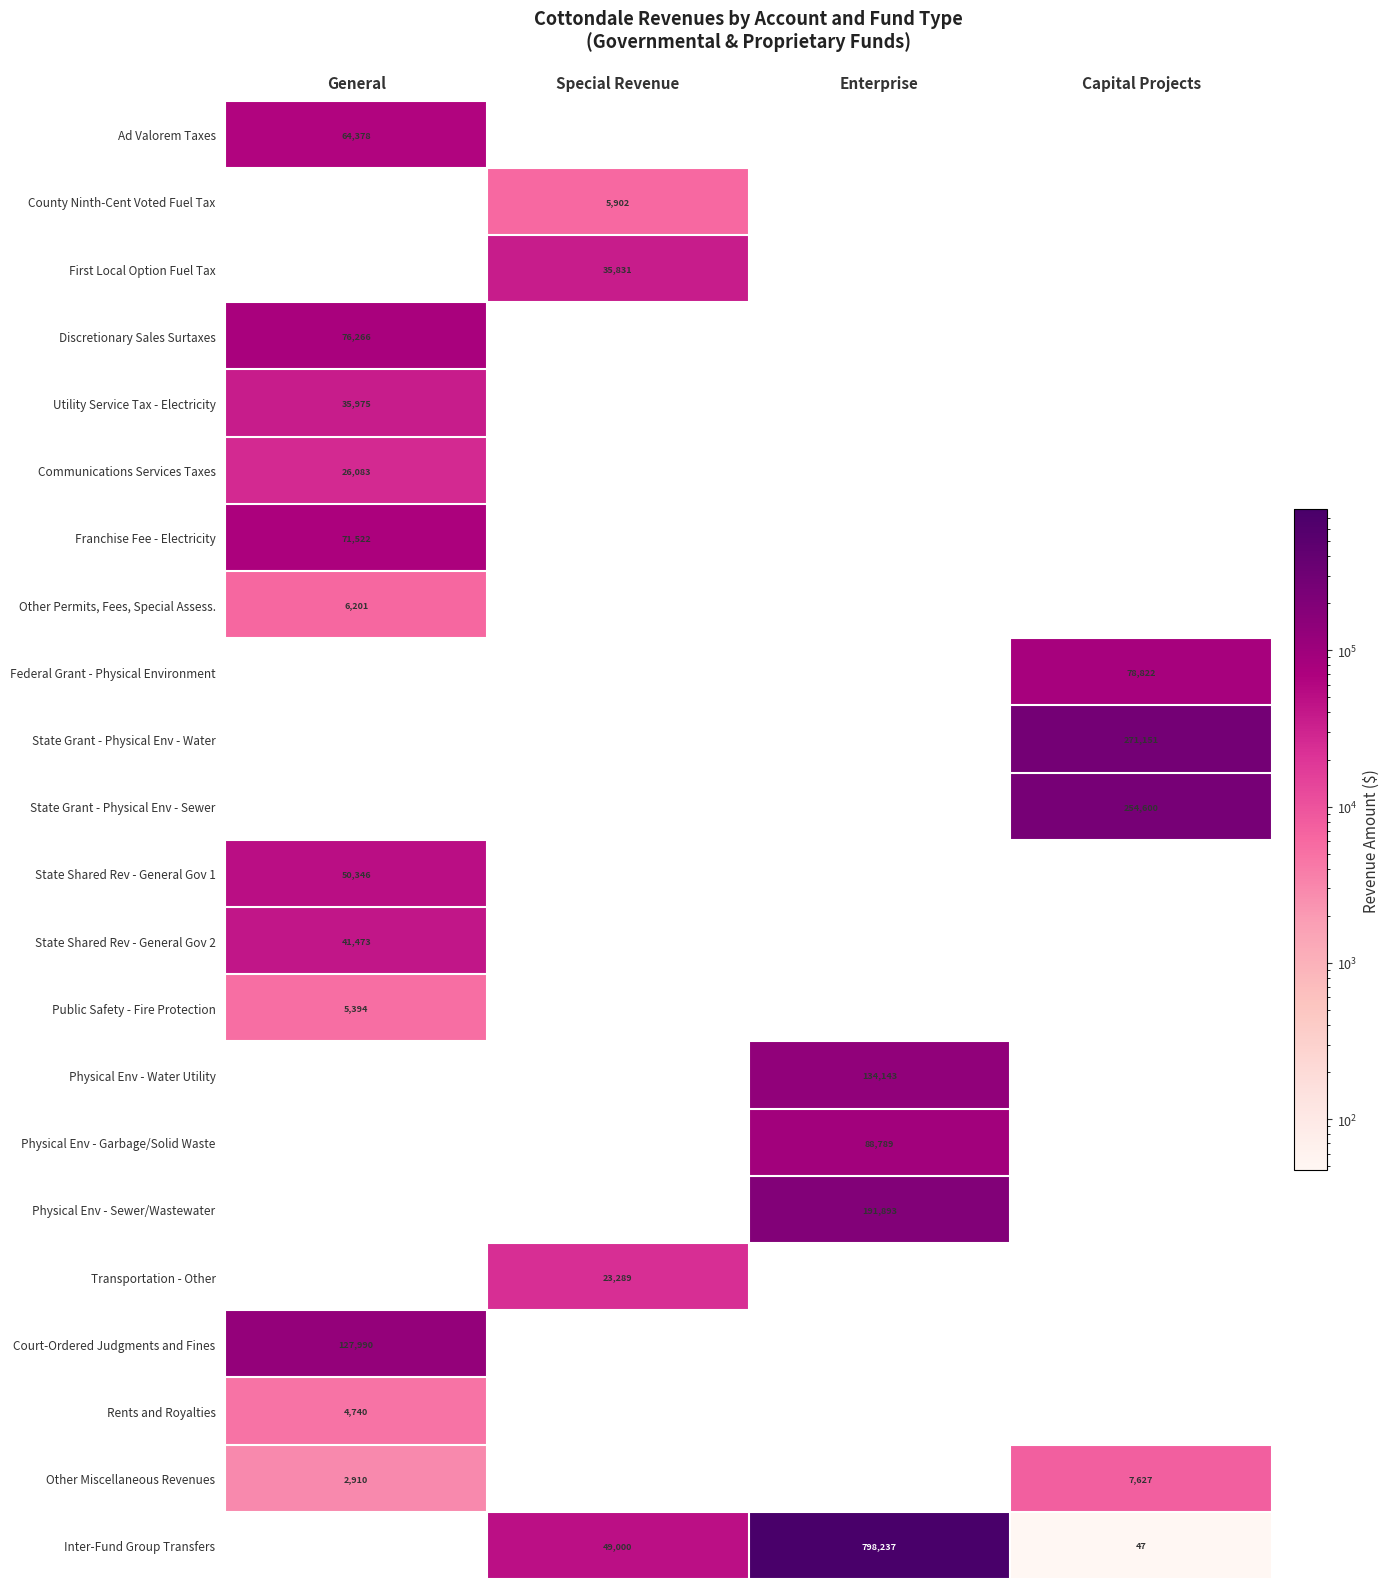

What is the total value across all series at Enterprise?

1213062